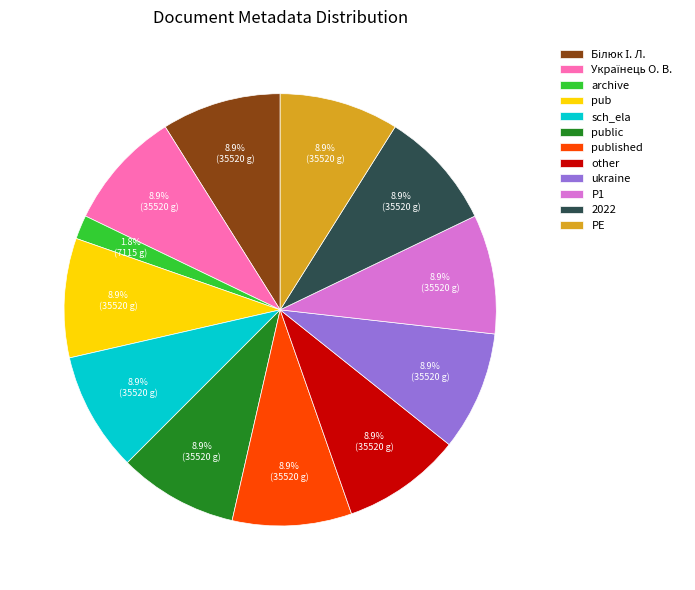

Does ukraine account for over 50% of the chart?

No